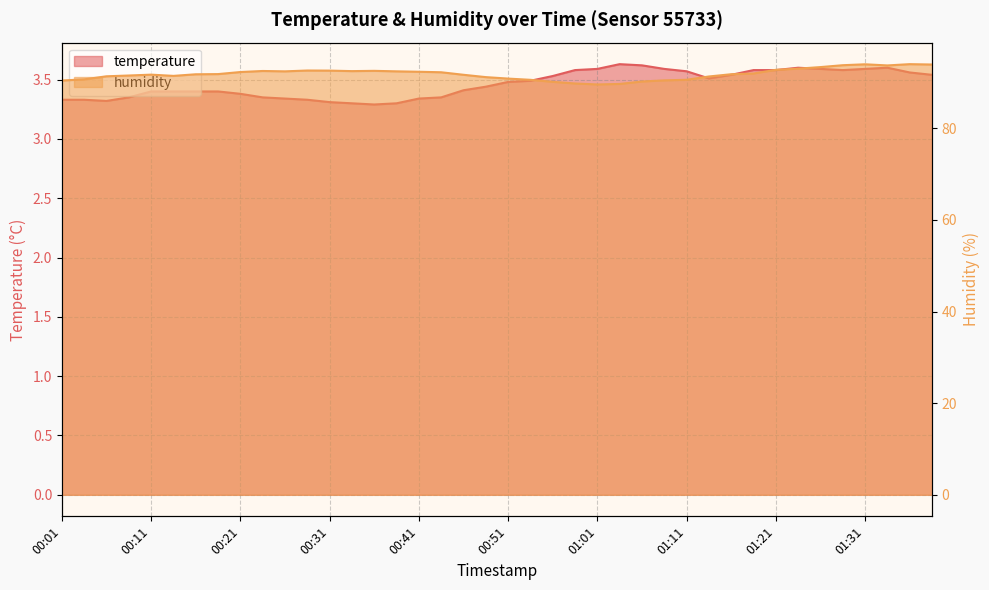

What is the value of the humidity point at the 13th from the left?

92.6